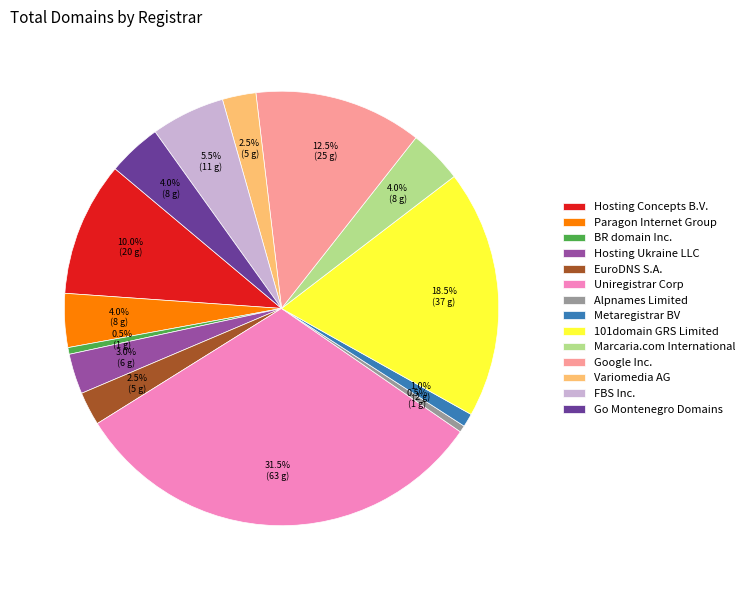

Is there a majority slice in this chart?

No